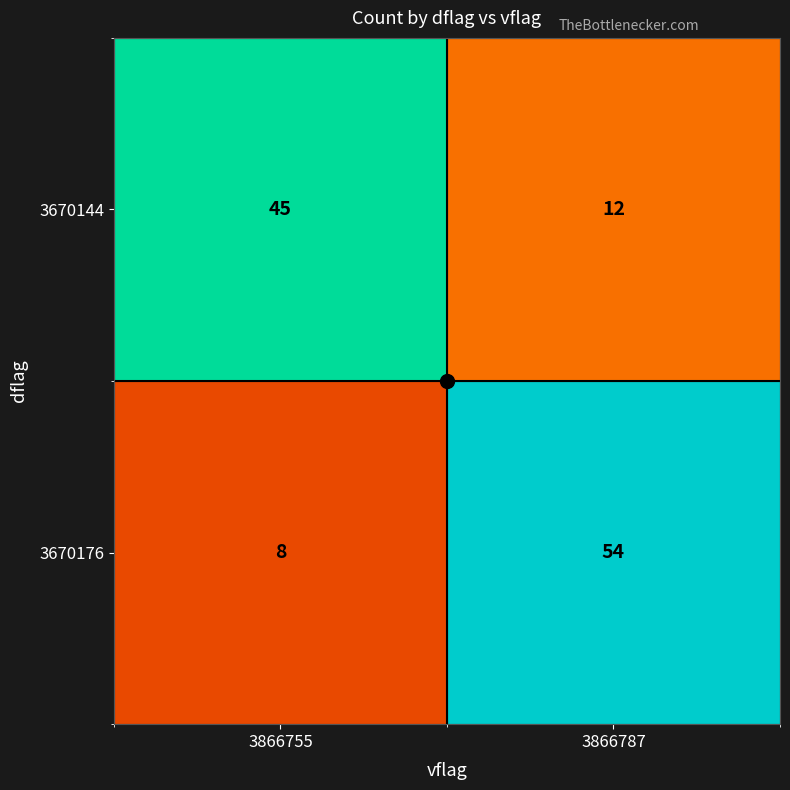

At 3866787, list the series in order from largest to smallest.

3670176, 3670144